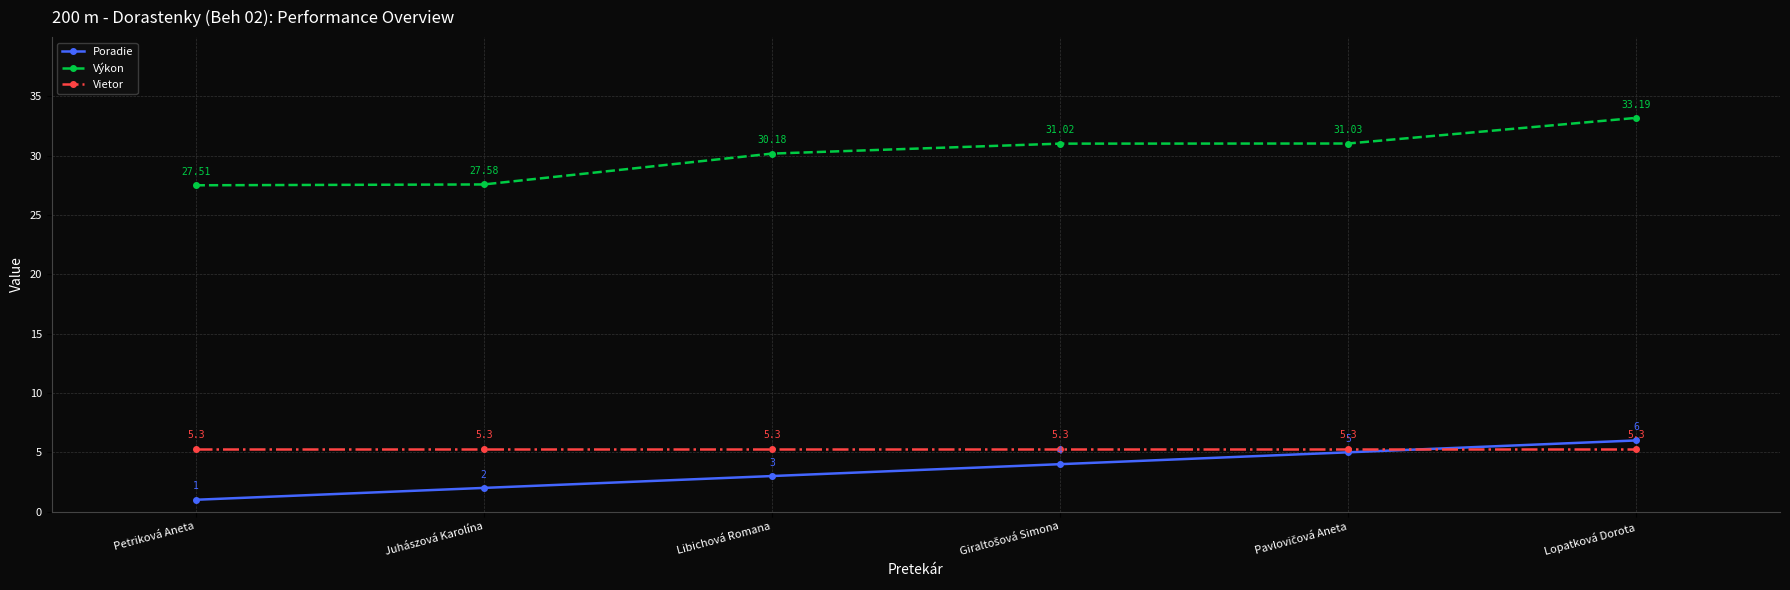

Which series has the largest total across all categories?

Výkon